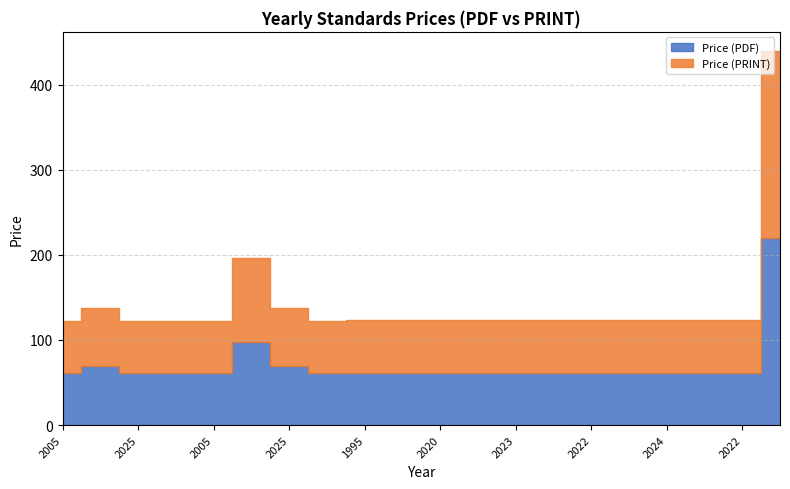

Is it true that Price (PRINT) equals 19 at 2023?

False